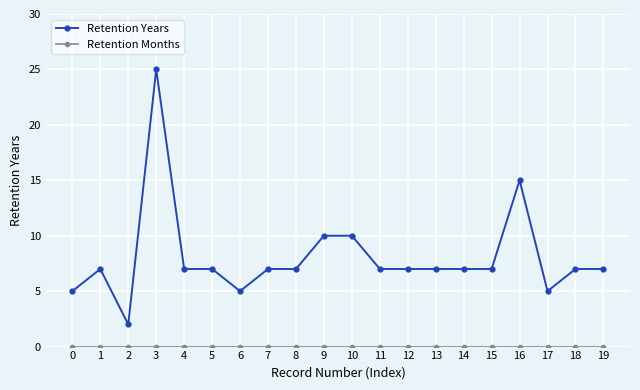

Which series has the largest range (max minus min)?

Retention Years